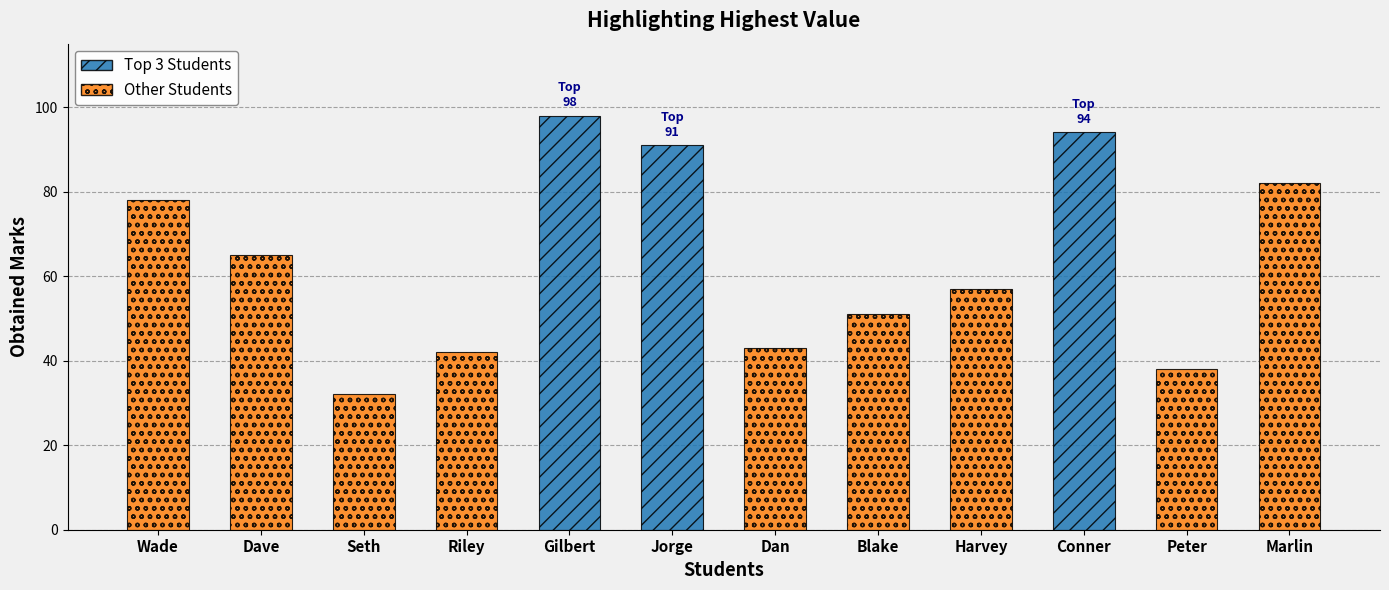

Where is the data nearest to the value 65?

Dave